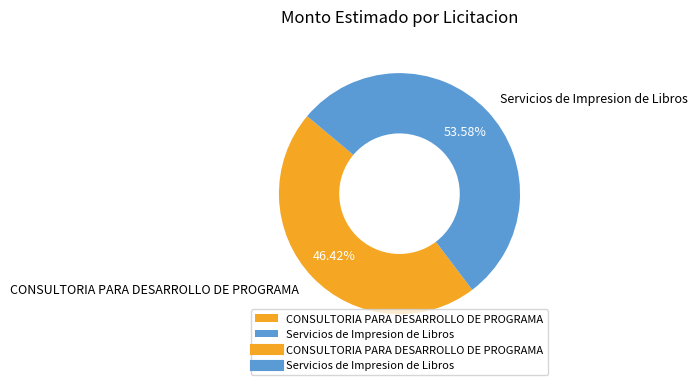

How much of the chart is everything except CONSULTORIA PARA DESARROLLO DE PROGRAMA?

53.6%